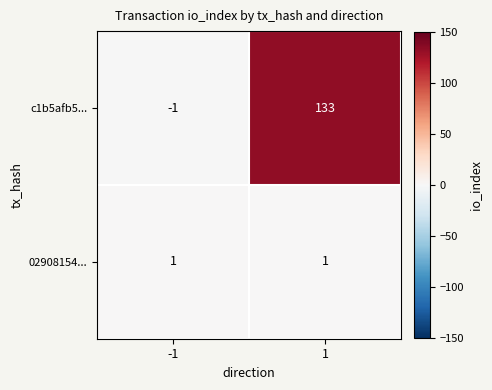

At -1, list the series in order from smallest to largest.

c1b5afb5..., 02908154...